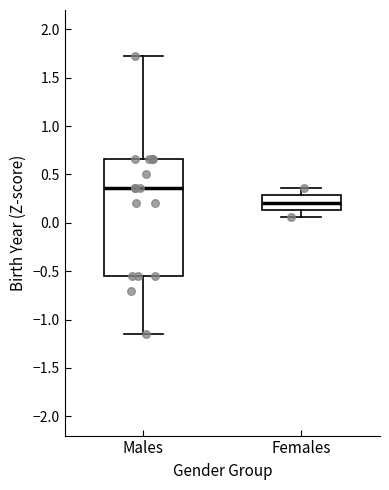

Which box's median line is the highest?

Males